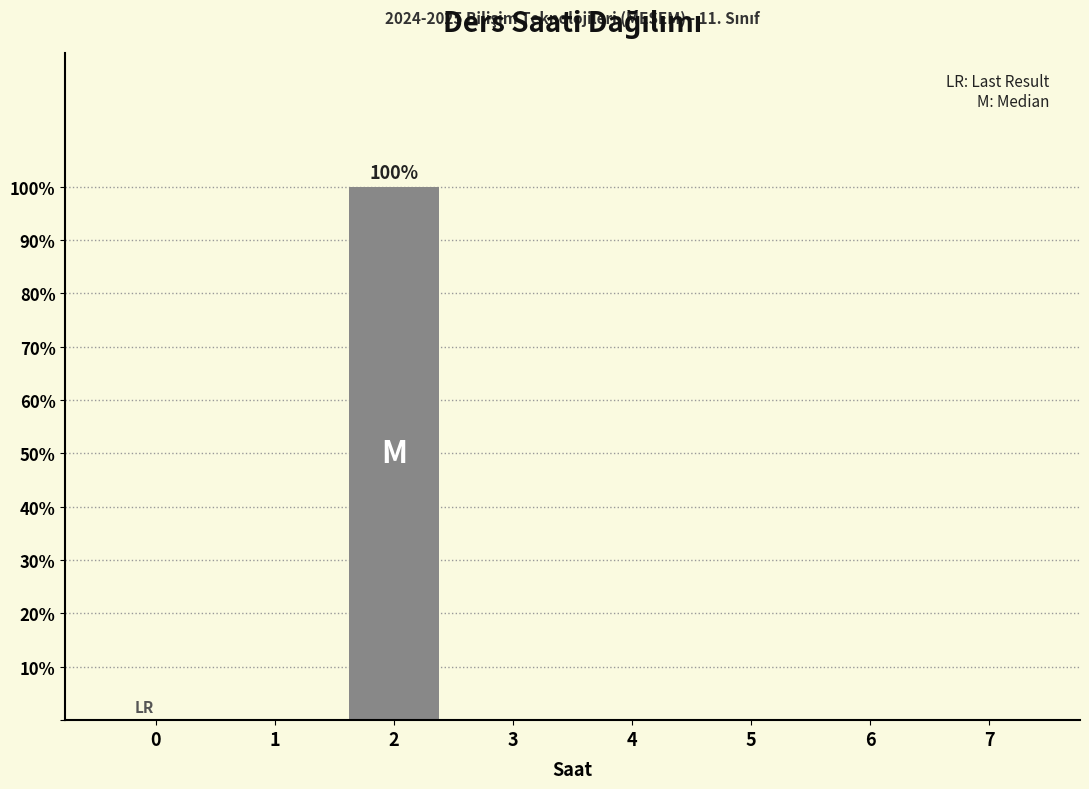

Reading right to left, extract all data points from this chart.

7=0	6=0	5=0	4=0	3=0	2=100	1=0	0=0